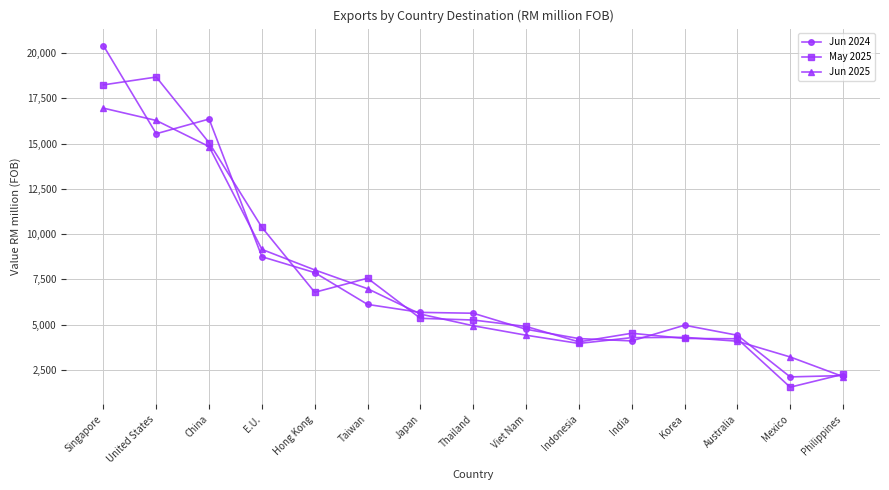

What is the average value of the Jun 2025 series?

7274.7